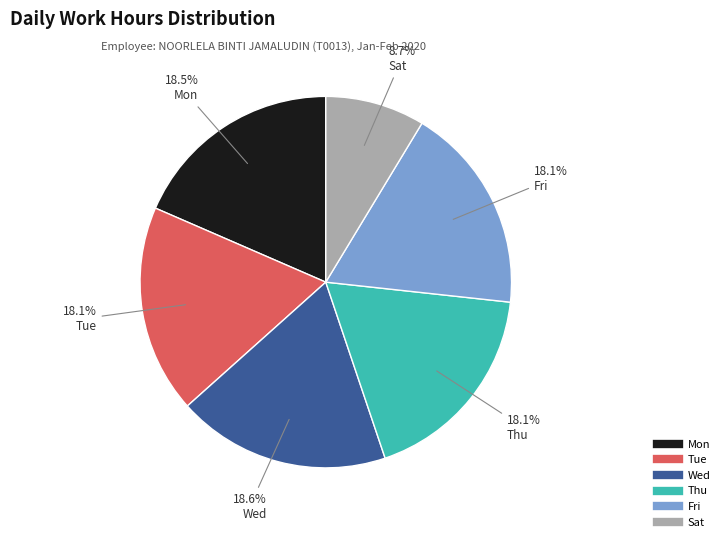

The Fri slice represents 18% of the pie. True or false?

True